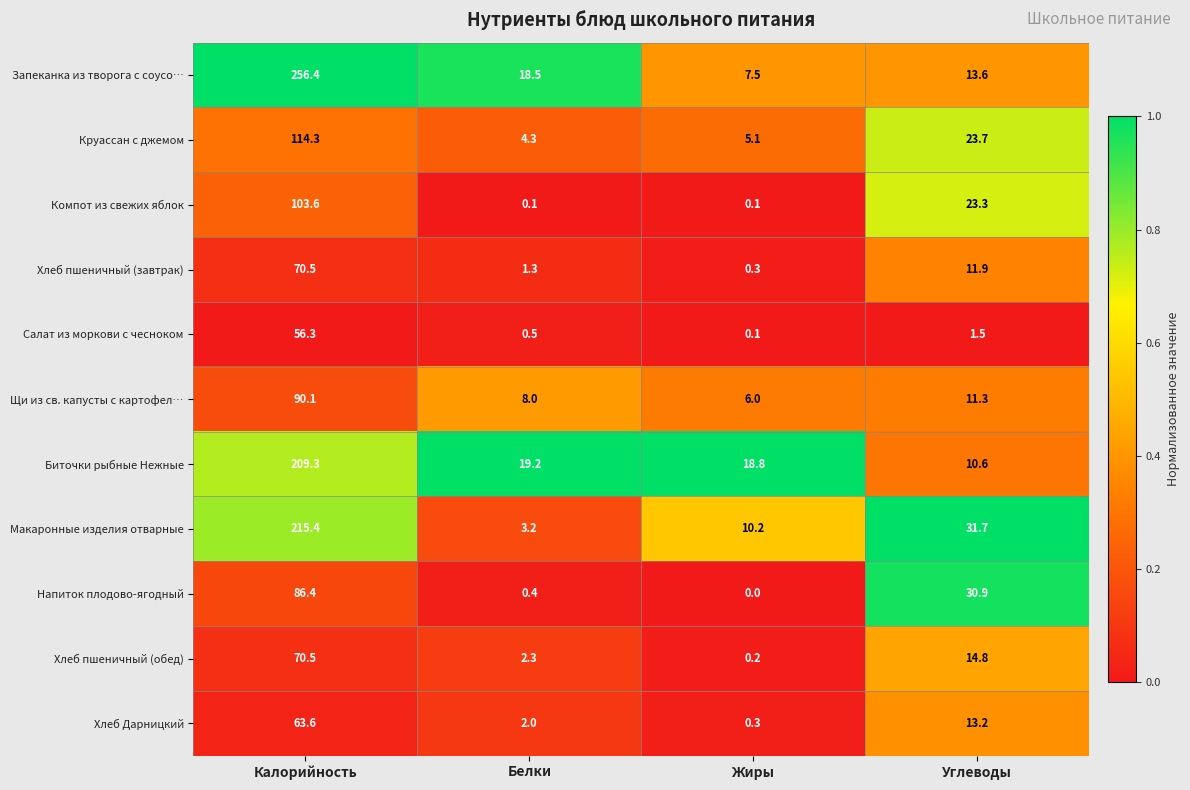

At which category does the chart reach its peak across all series?

Калорийность